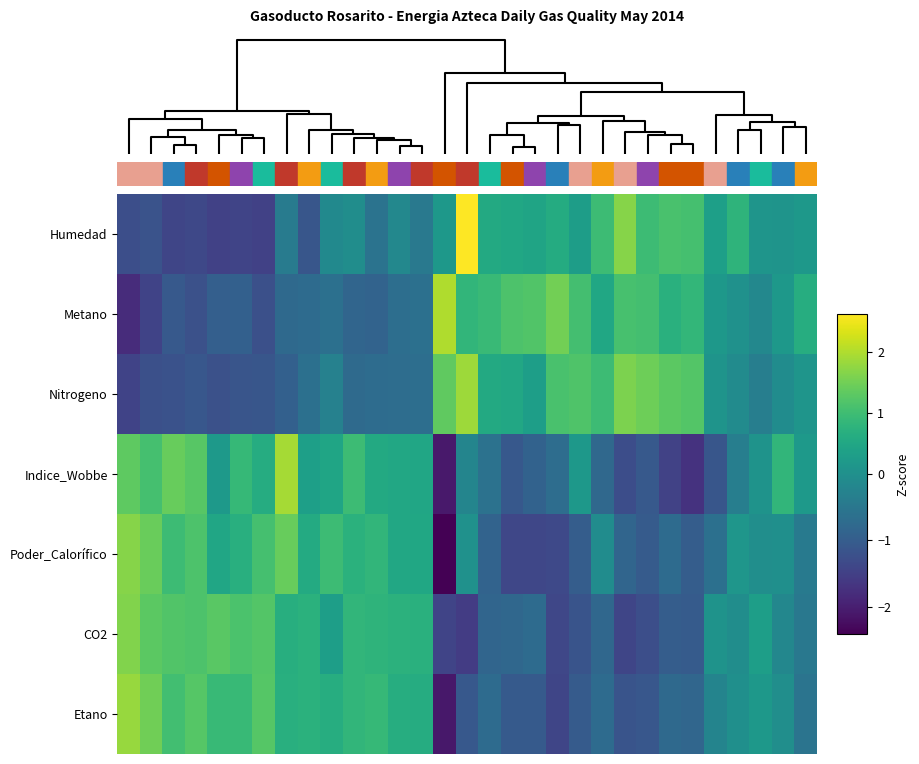

How many data points does each series have?

31